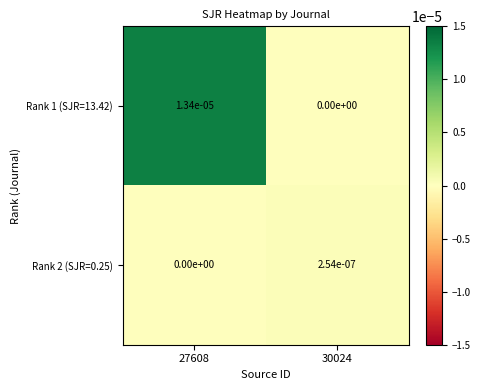

Rank the series by their maximum value, from highest to lowest.

Rank 1 (SJR=13.42), Rank 2 (SJR=0.25)